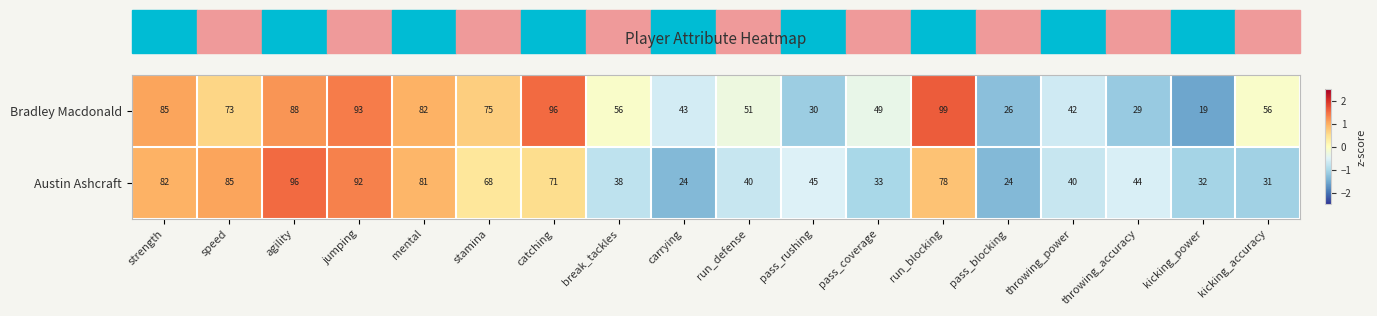

True or false: Austin Ashcraft has a value of 122 at jumping.

False